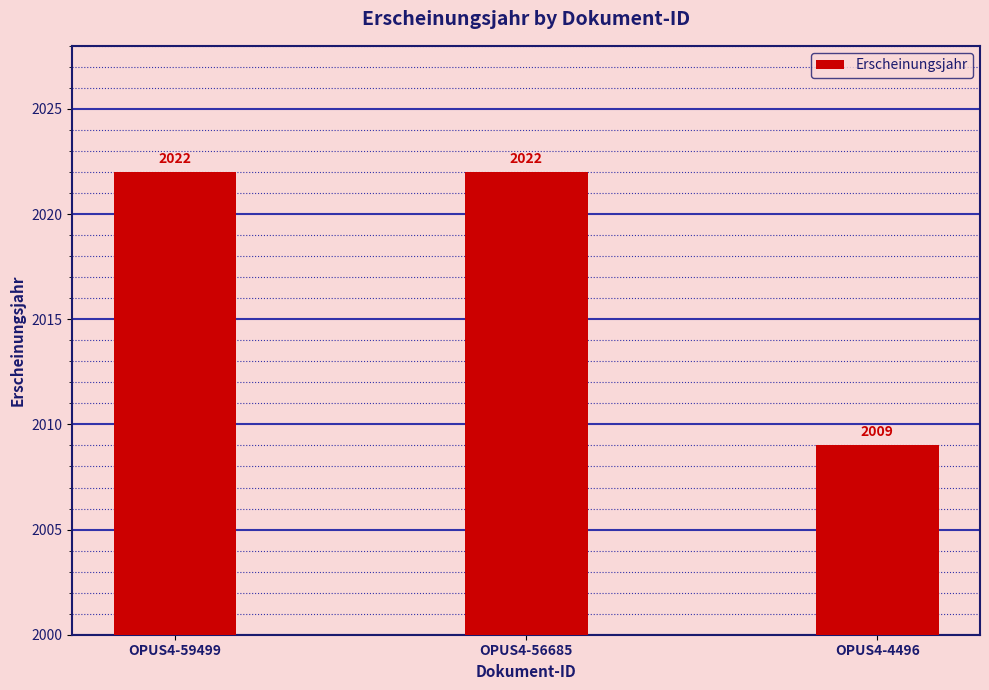

True or false: the data shows 2009 at OPUS4-4496.

True